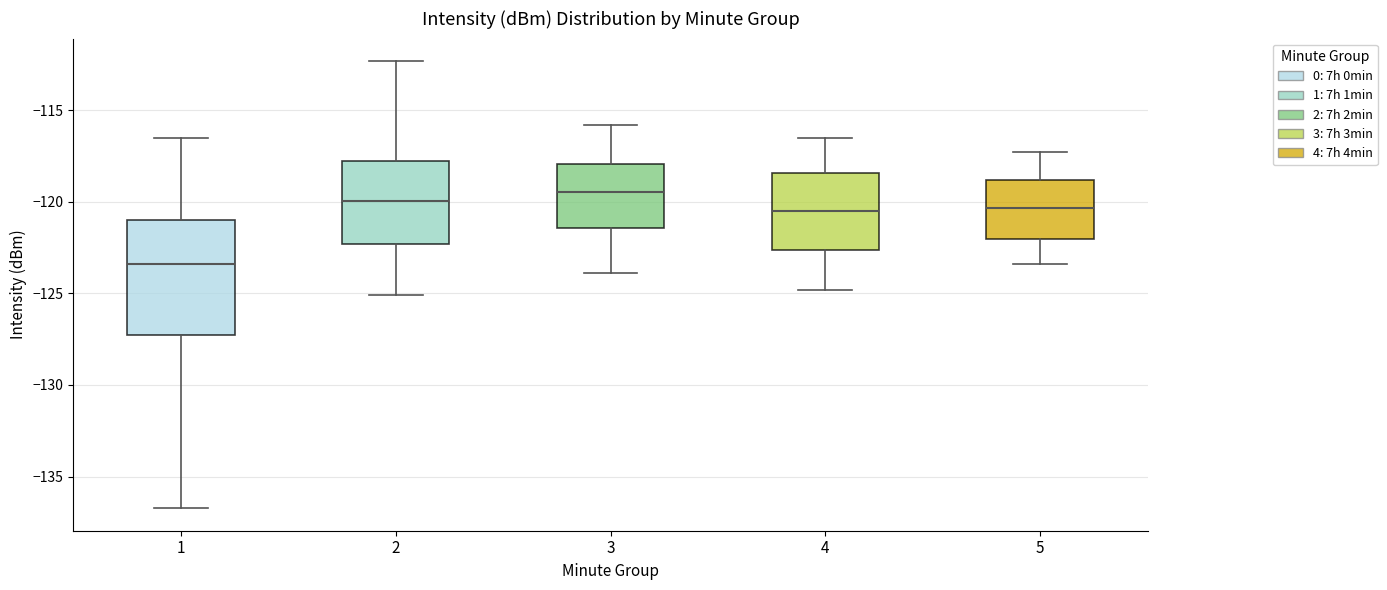

Comparing the boxes themselves (not the whiskers), which one is the tallest?

1